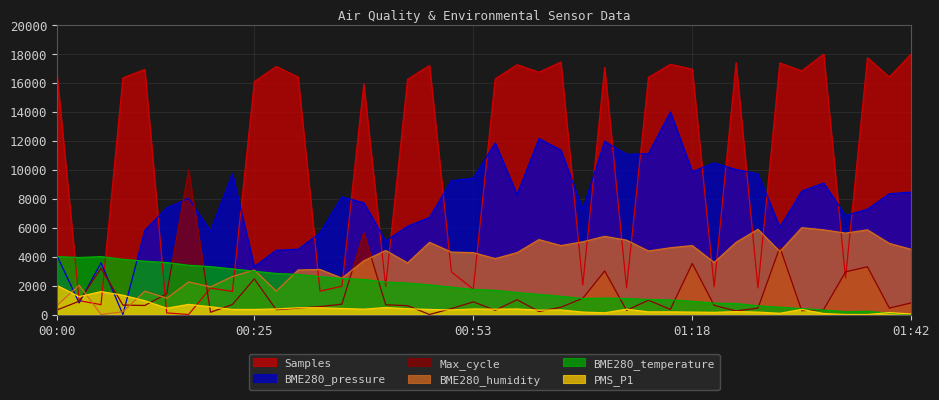

Does the chart have visible grid lines?

Yes